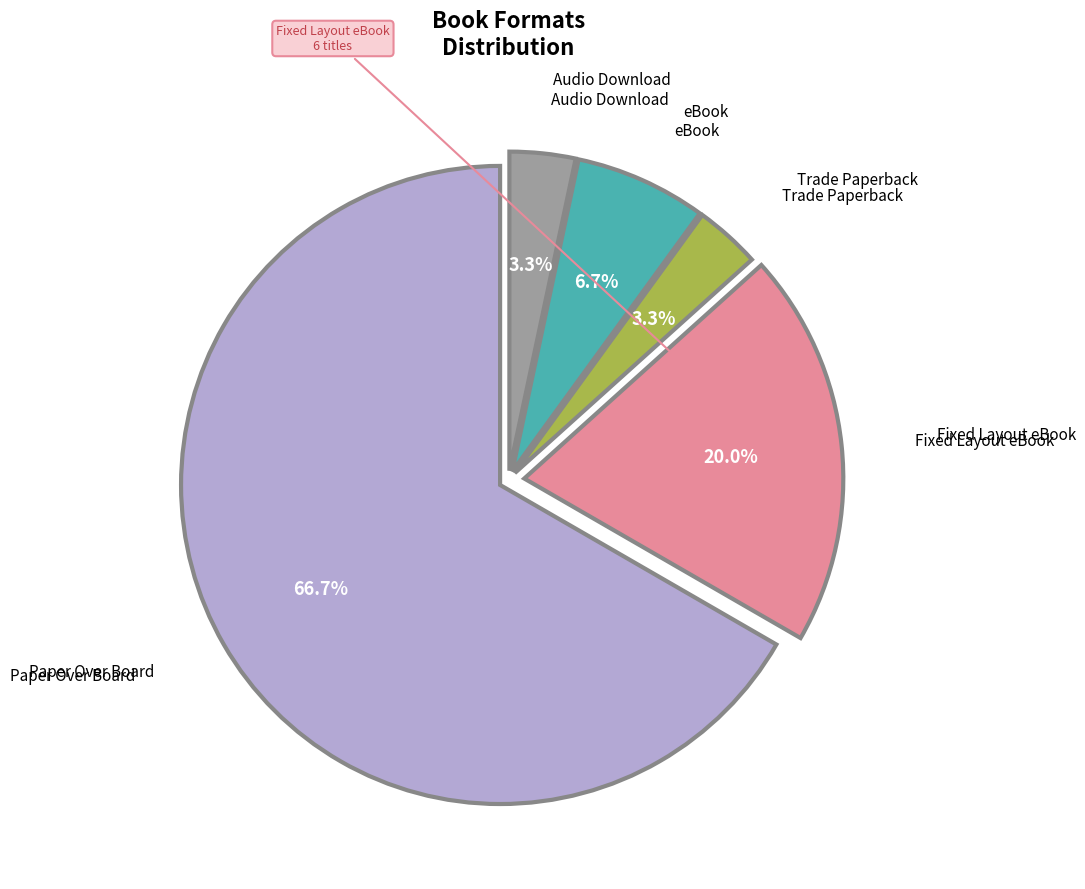

Count the number of slices in the pie.

5